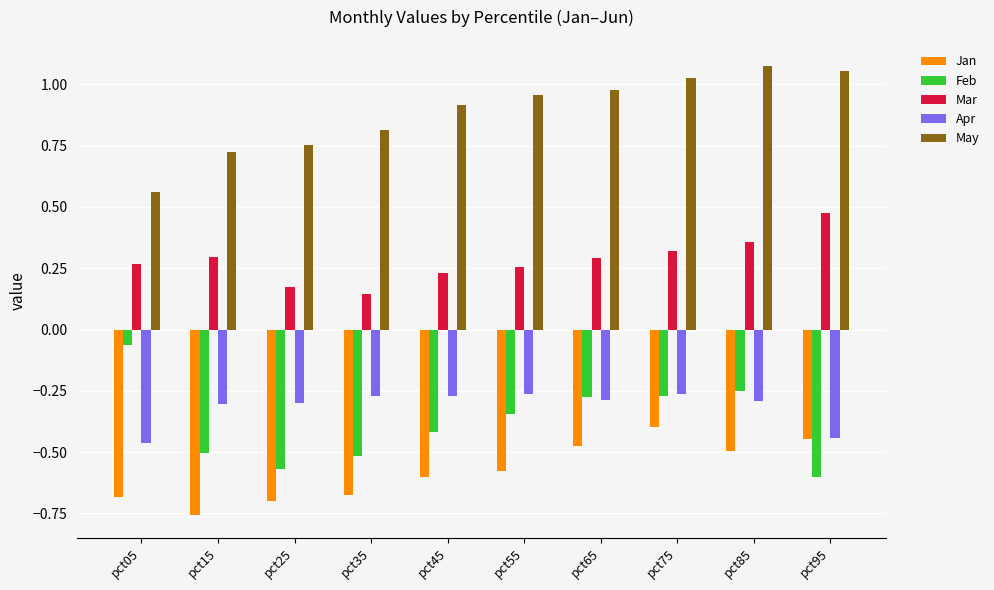

The value of May at pct25 is 0.8. True or false?

True